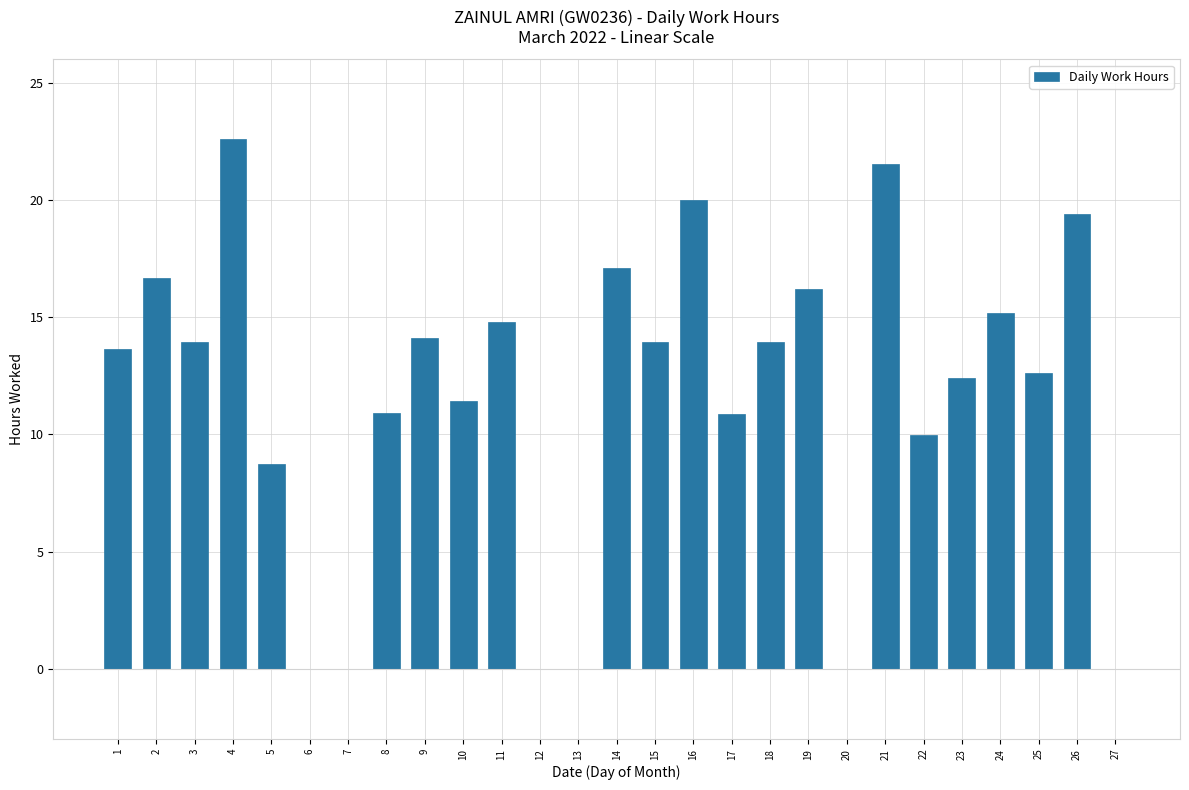

Read the value at 24.

15.2